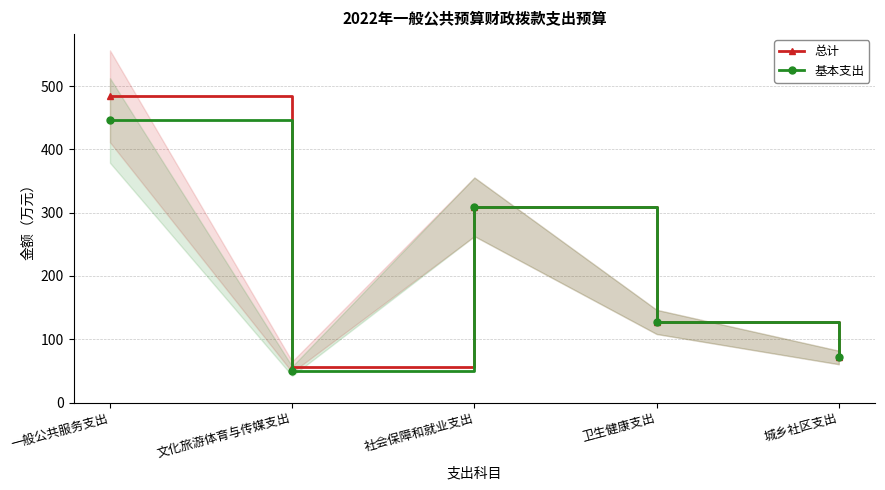

What is the label of the 4th point from the right?

文化旅游体育与传媒支出